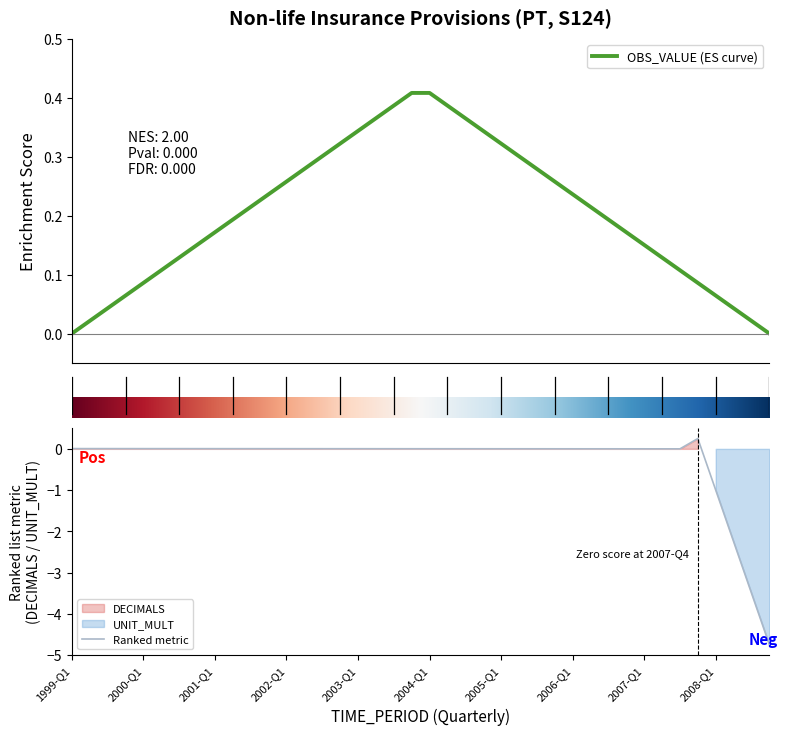

What is the lowest value of the Ranked metric series?

-4.7